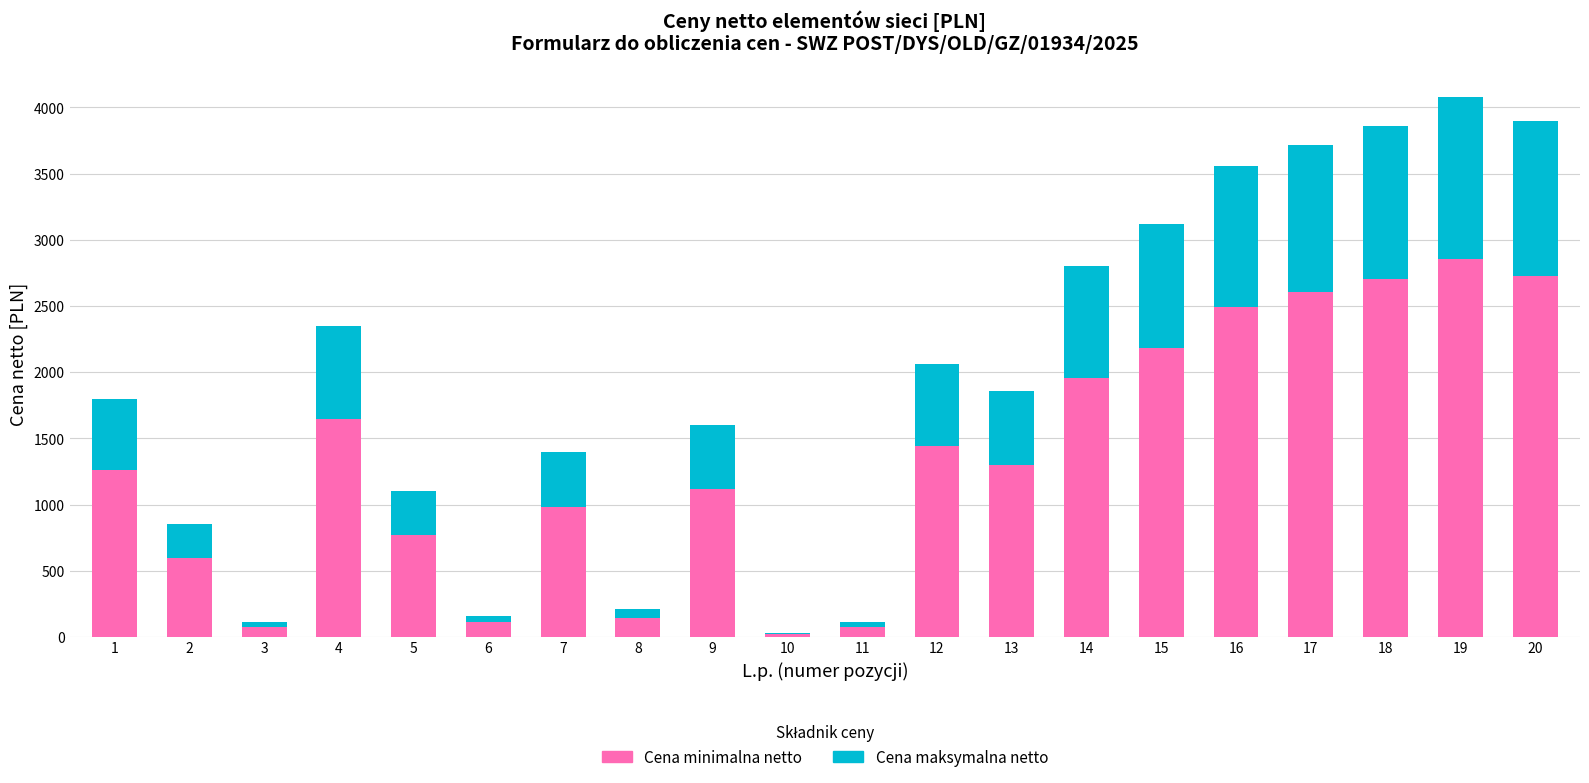

At which category is the sum across all series the highest?

19